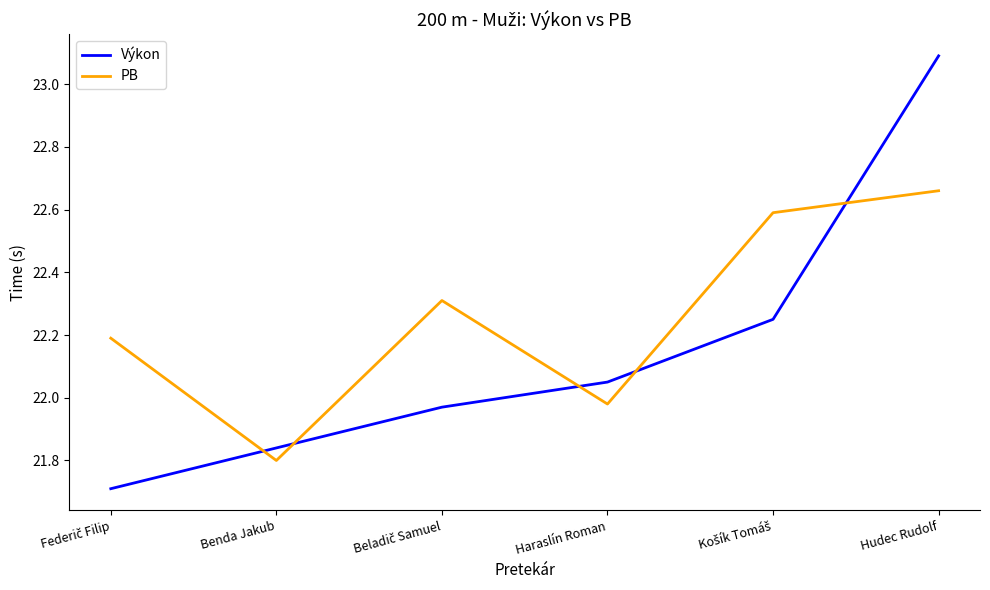

Which series has the largest range (max minus min)?

Výkon